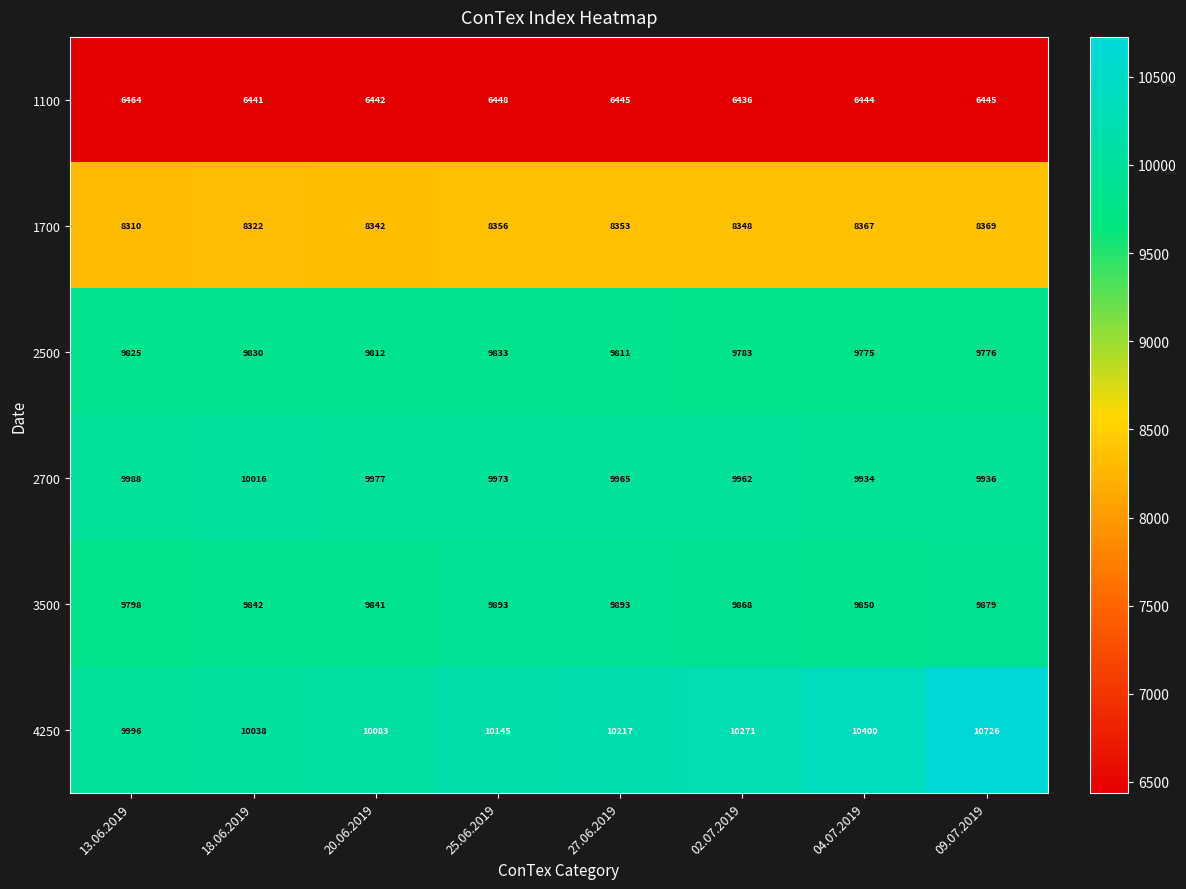

At 27.06.2019, list the series in order from smallest to largest.

1100, 1700, 2500, 3500, 2700, 4250